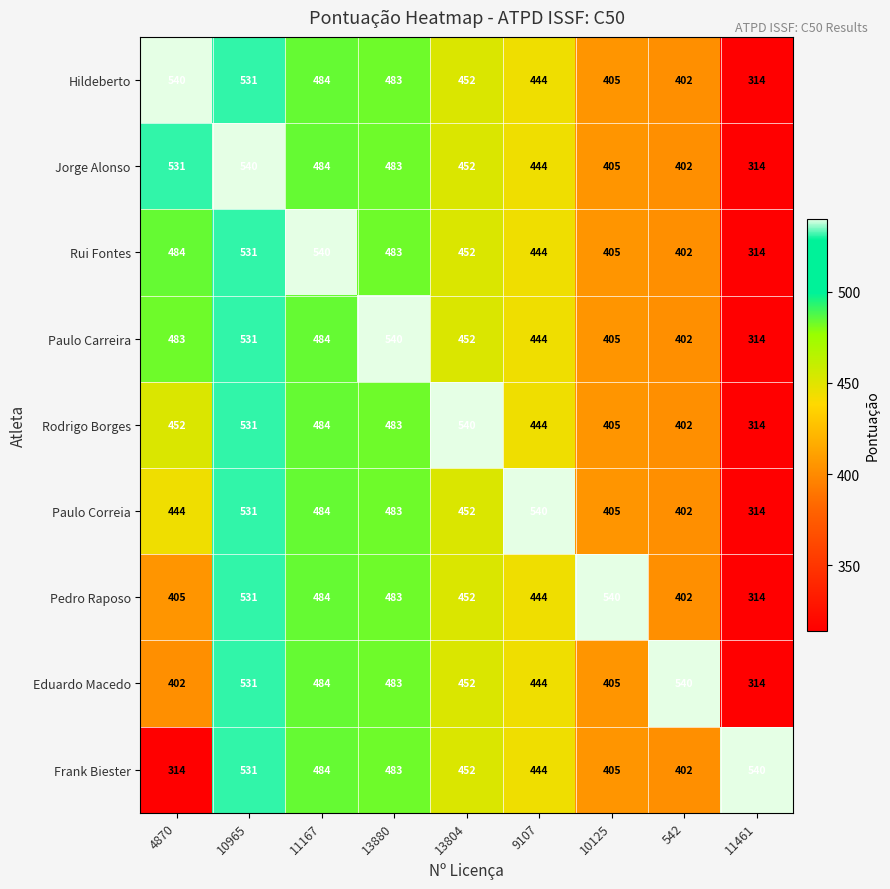

The value of Pedro Raposo at 4870 is 405. True or false?

True